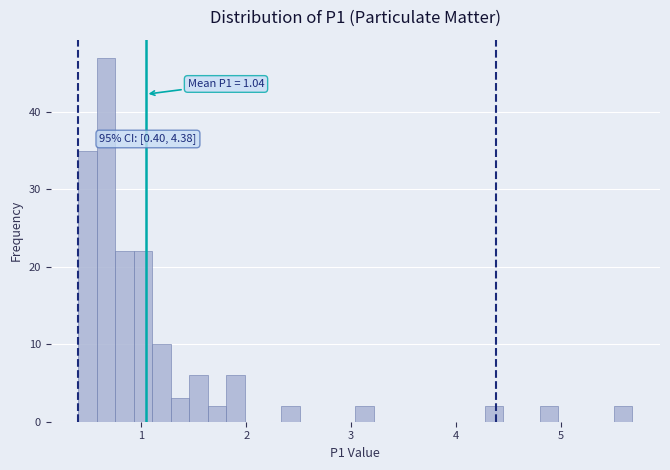

Read against the x-axis, roughly where is the centre of the tallest bar?

0.7